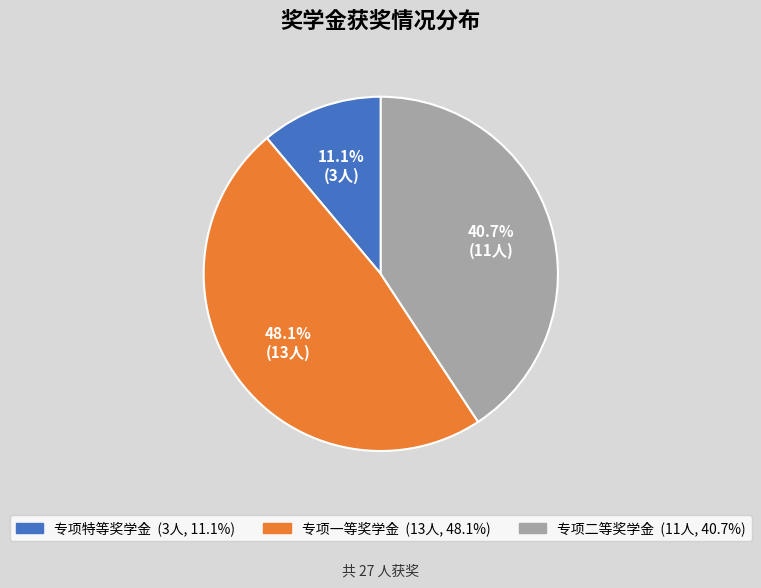

What is the ratio of the value at 专项特等奖学金 to the value at 专项二等奖学金?

0.3